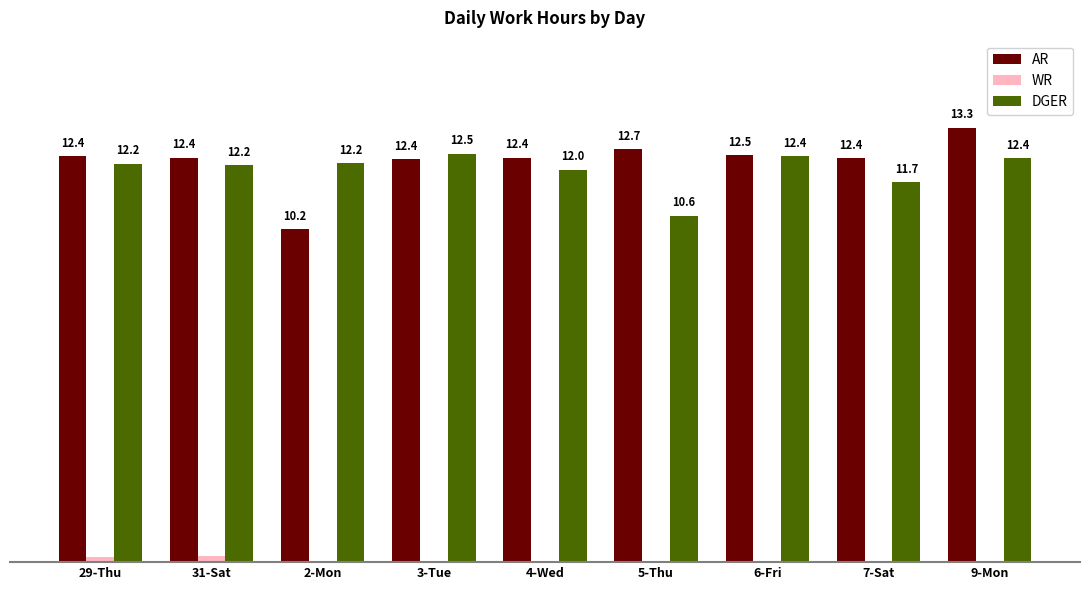

Between 4-Wed and 6-Fri, which series saw the biggest shift?

DGER